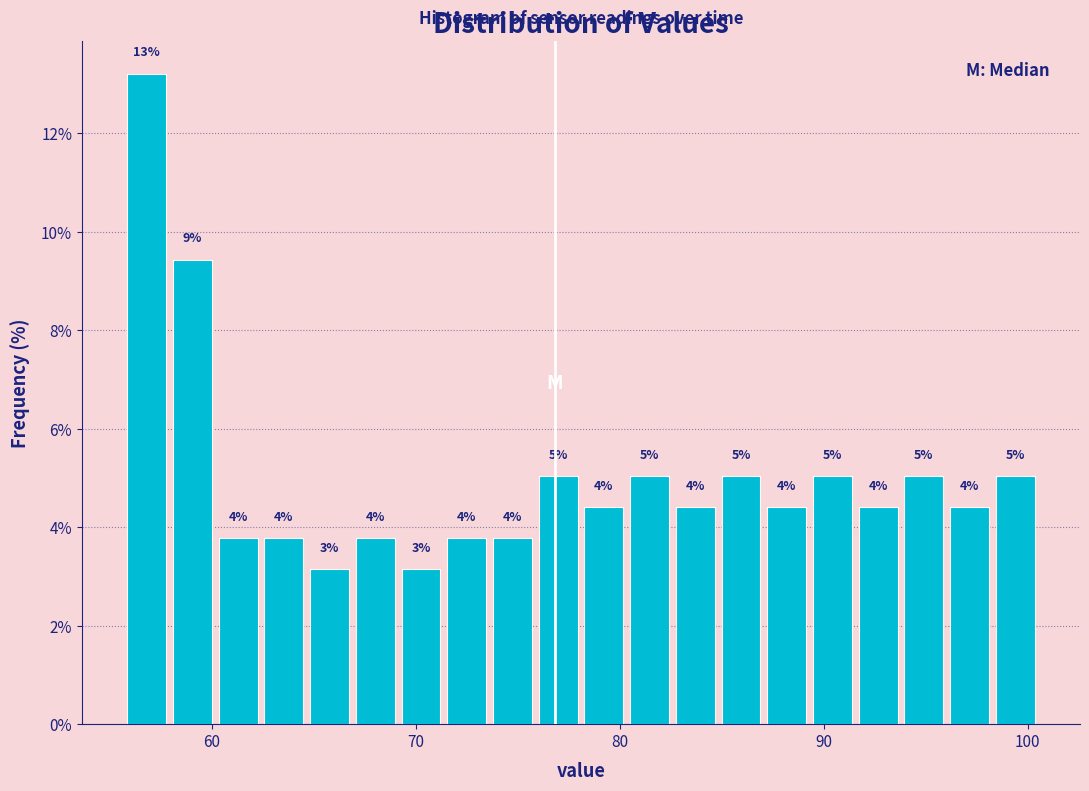

Read against the x-axis, roughly where is the centre of the tallest bar?

57